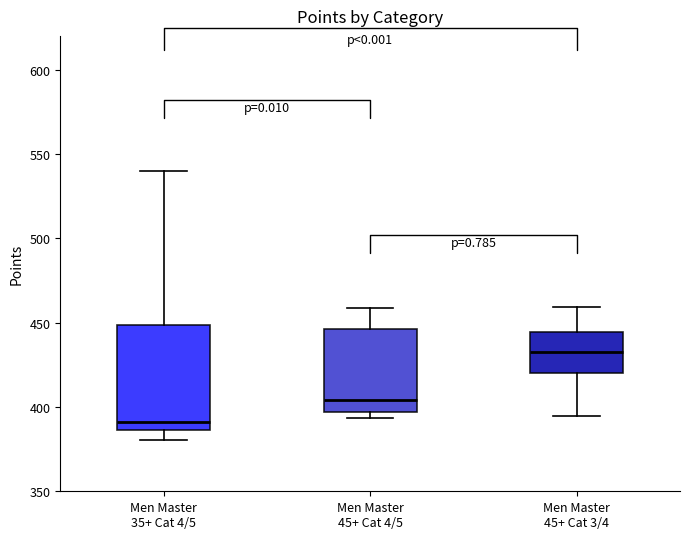

Comparing the boxes themselves (not the whiskers), which one is the tallest?

Men Master 35+ Cat 4/5